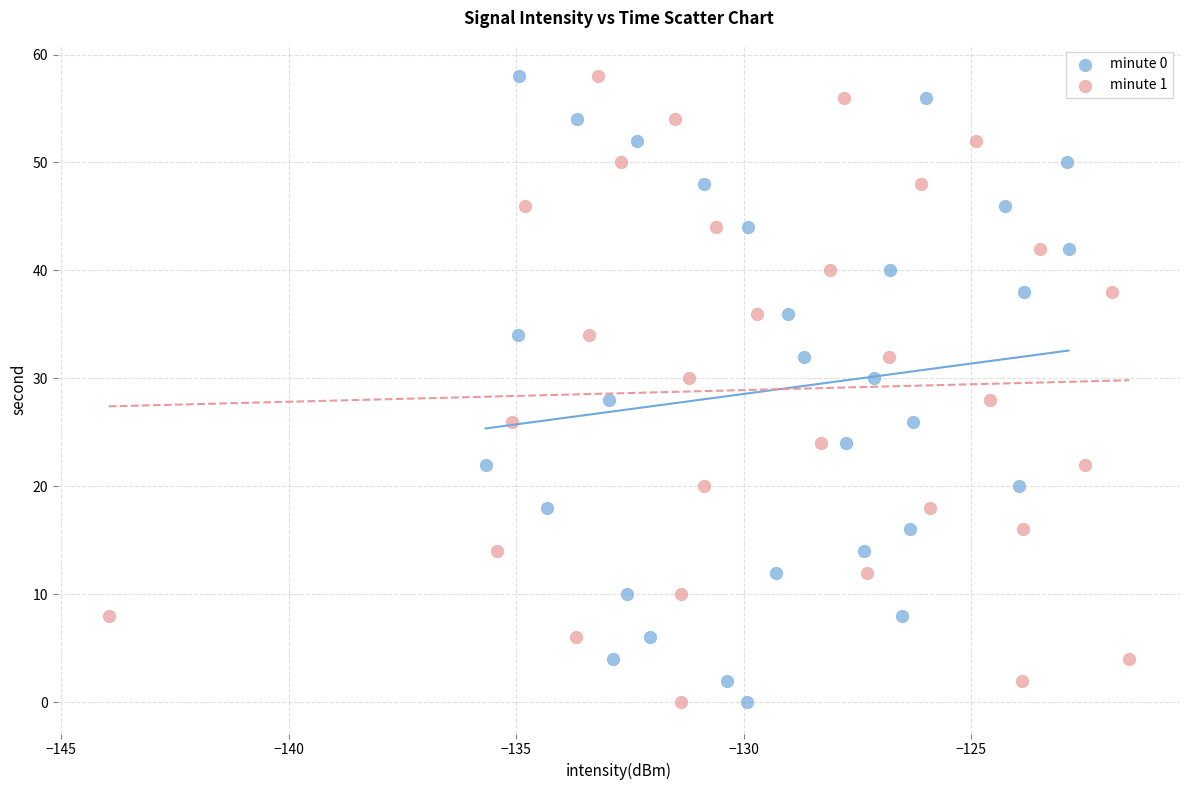

What are all the series names shown in the legend?

minute 0, minute 1